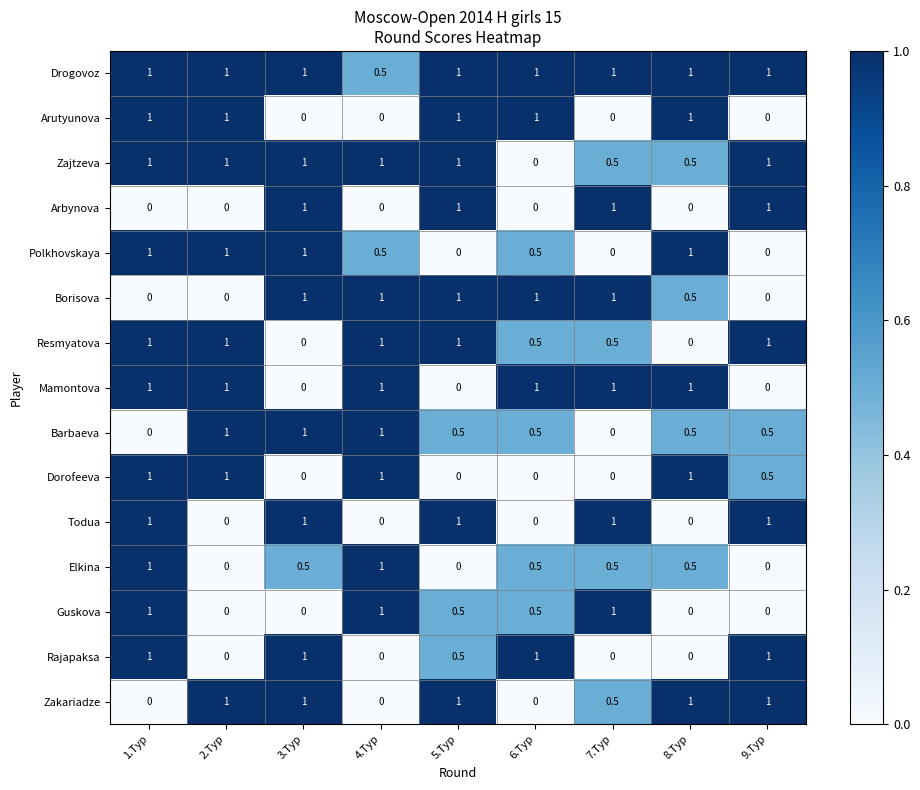

The value of Guskova at 2.Тур is 0.0. True or false?

True